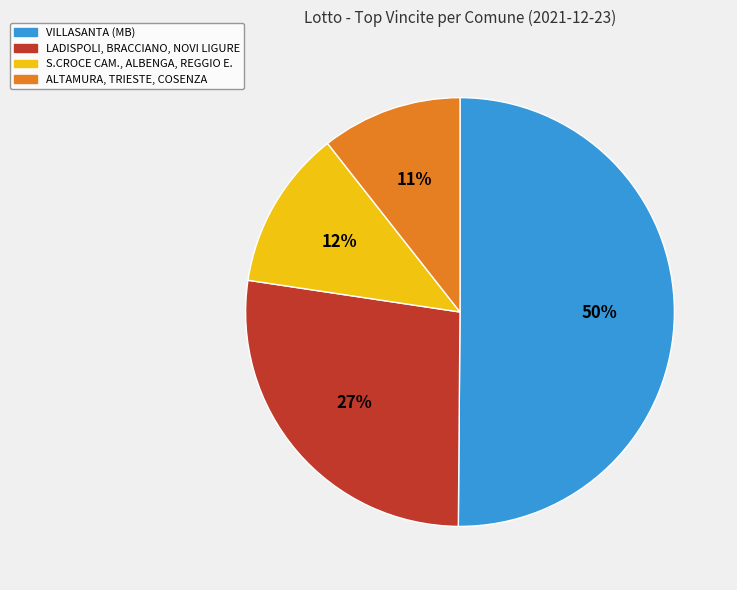

To the nearest percent, what is the average slice percentage?

25%